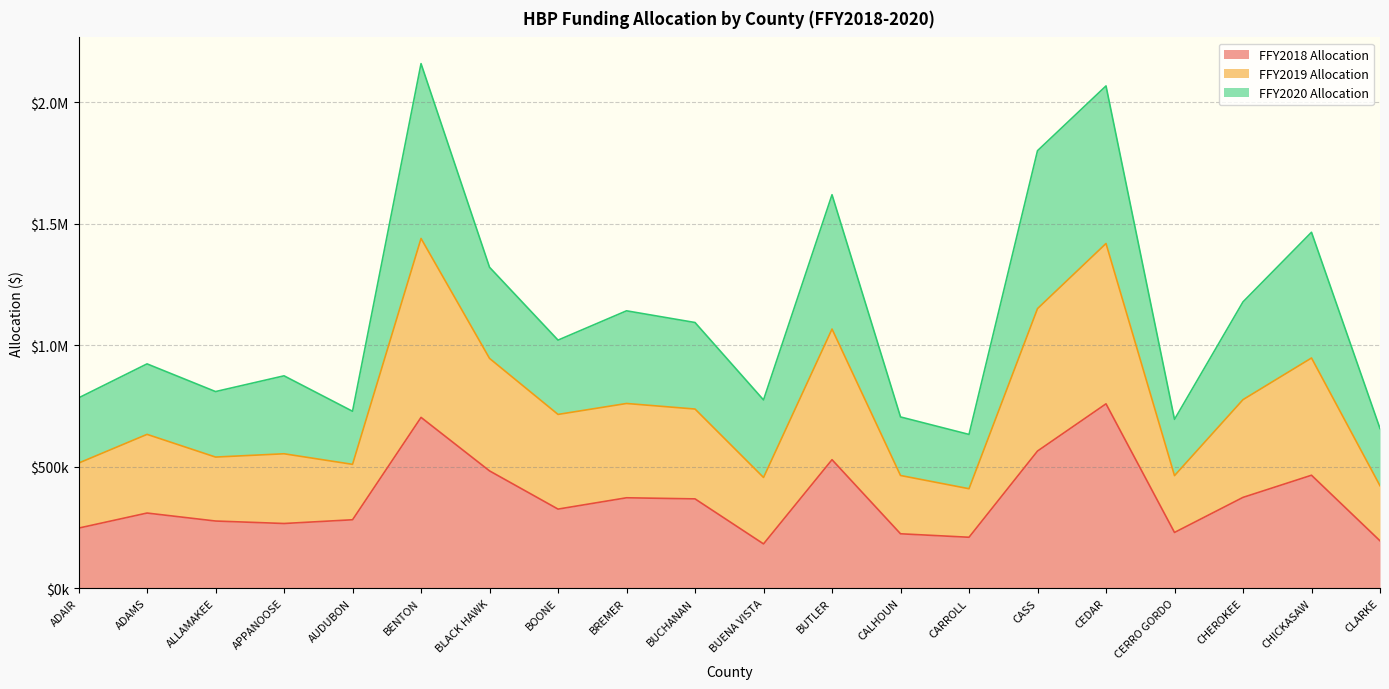

What is the maximum value shown in the chart?

2159326.2